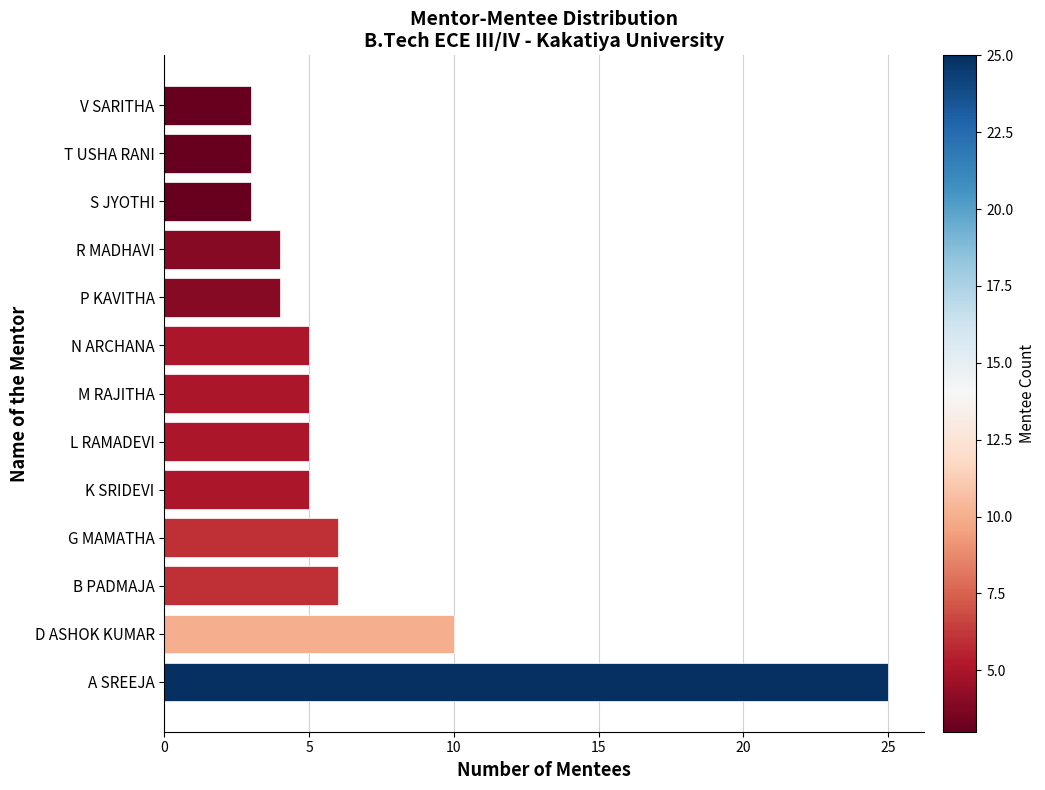

How many bars are there in total?

13